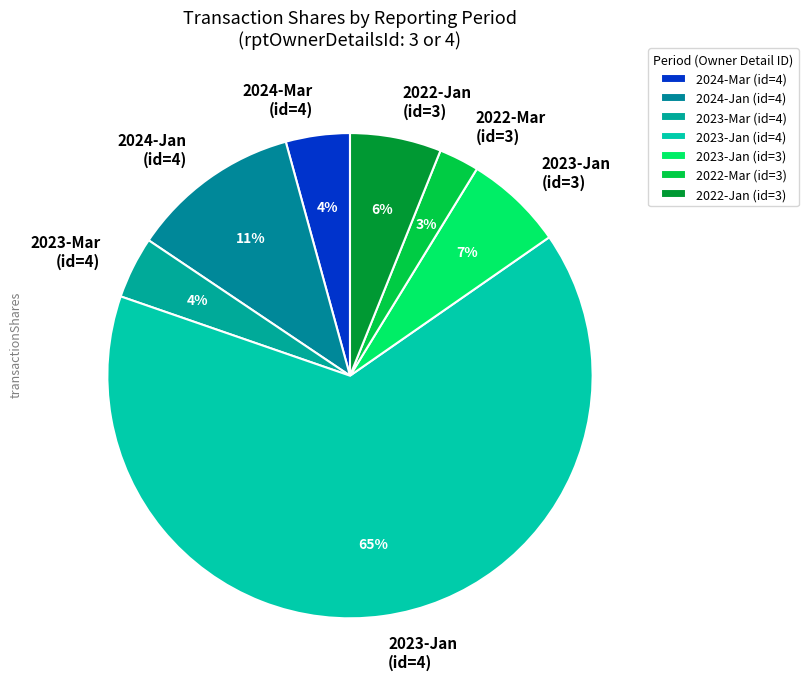

Which slice is the largest?

2023-Jan (id=4)